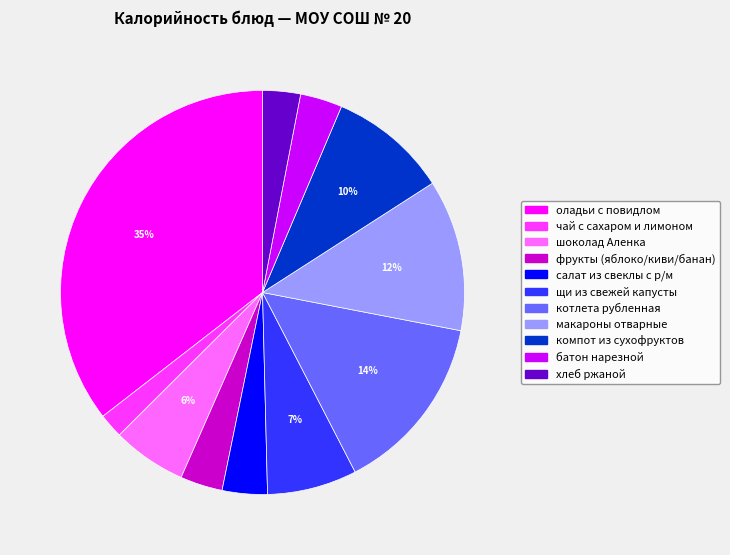

Combined, do хлеб ржаной and шоколад Аленка account for over 50%?

No